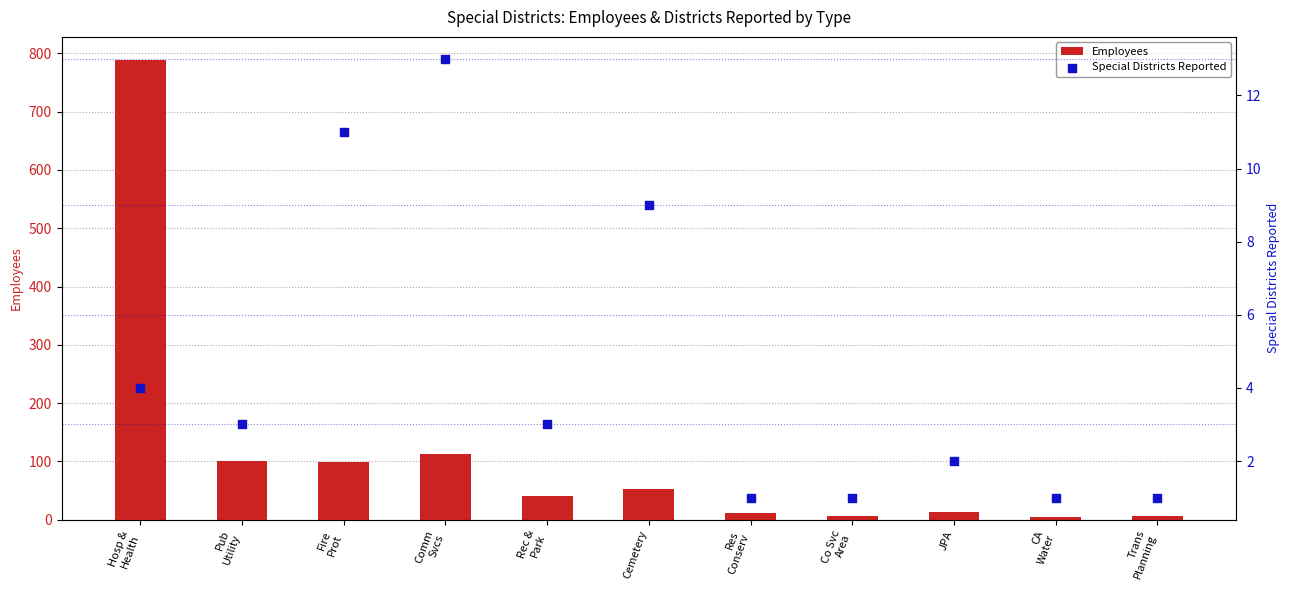

Which series reaches the minimum Y coordinate?

Special Districts Reported